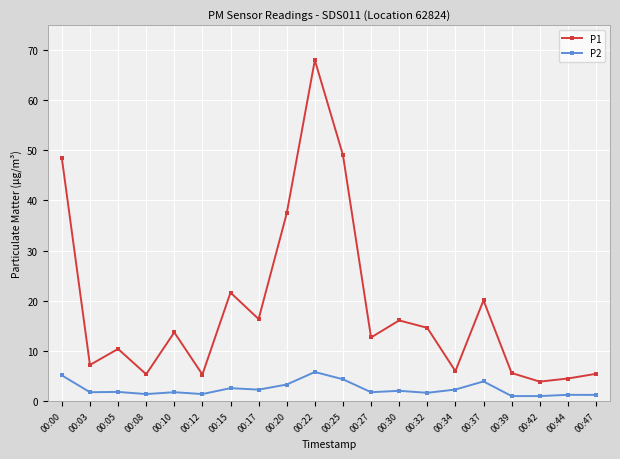

True or false: P2 and P1 cross at least once.

False